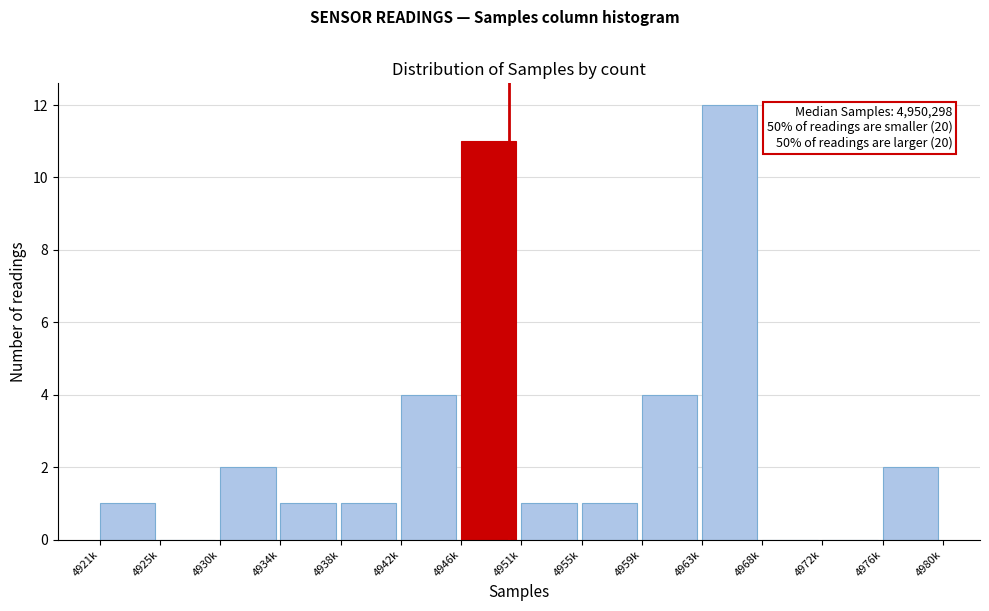

Reading right to left, what are all the values shown in this chart?

4976k=2	4972k=0	4968k=0	4963k=12	4959k=4	4955k=1	4951k=1	4946k=11	4942k=4	4938k=1	4934k=1	4930k=2	4925k=0	4921k=1